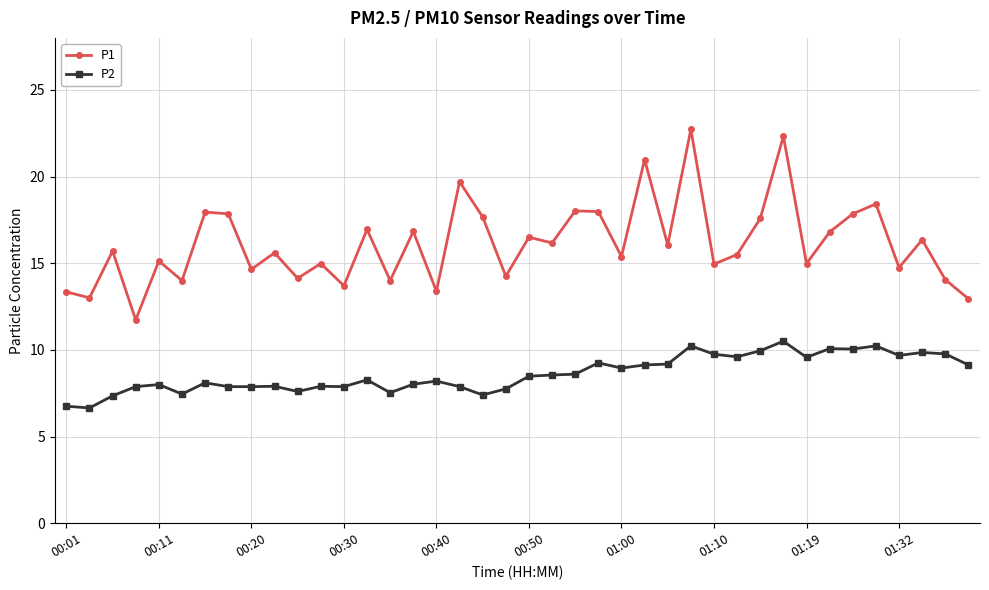

How many distinct data groups are displayed?

2